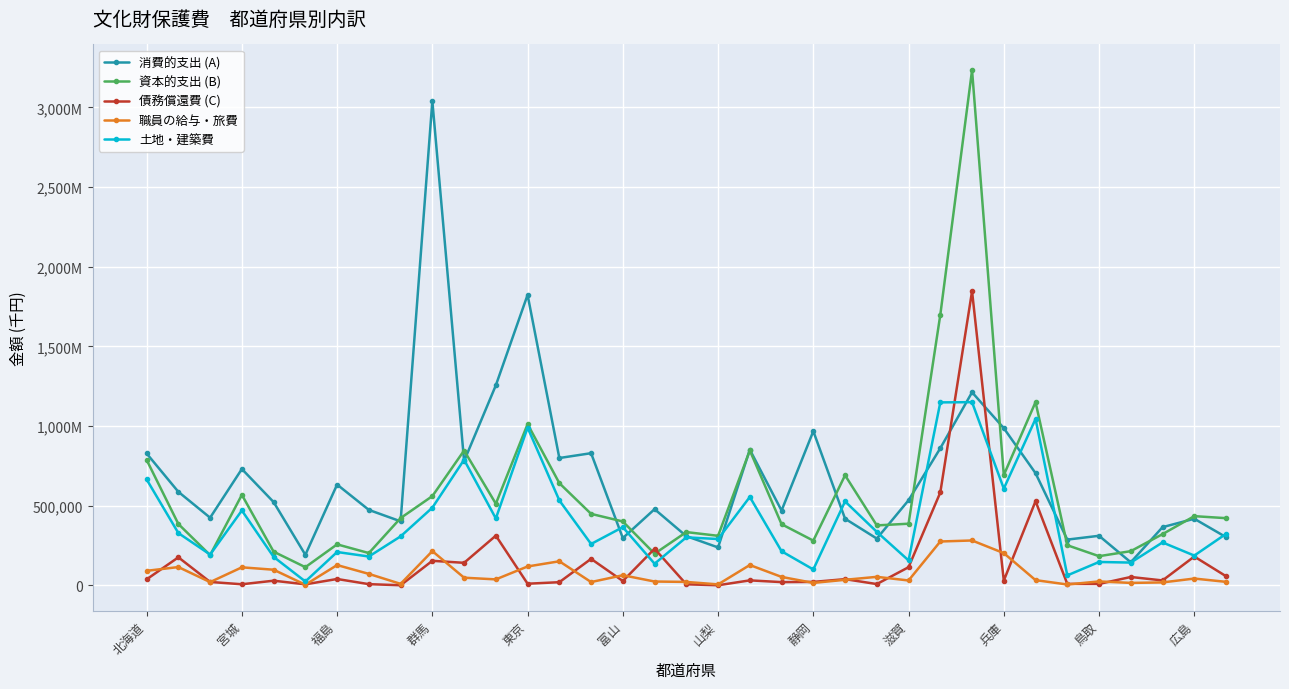

What are all the series names shown in the legend?

消費的支出 (A), 資本的支出 (B), 債務償還費 (C), 職員の給与・旅費, 土地・建築費